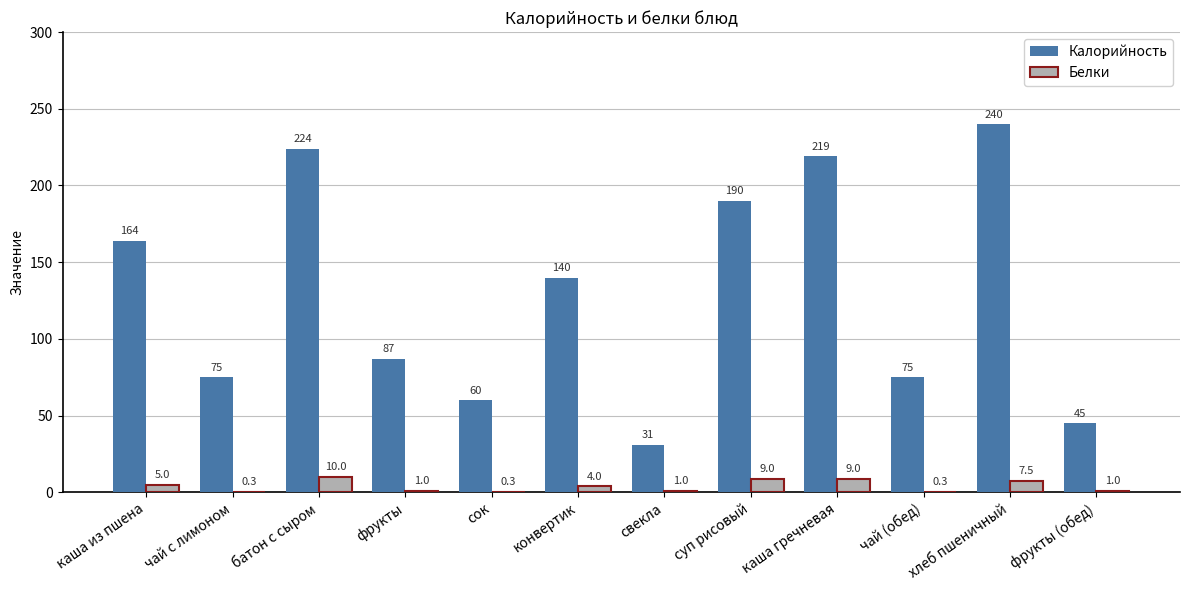

What is the average value of the Калорийность series?

129.2